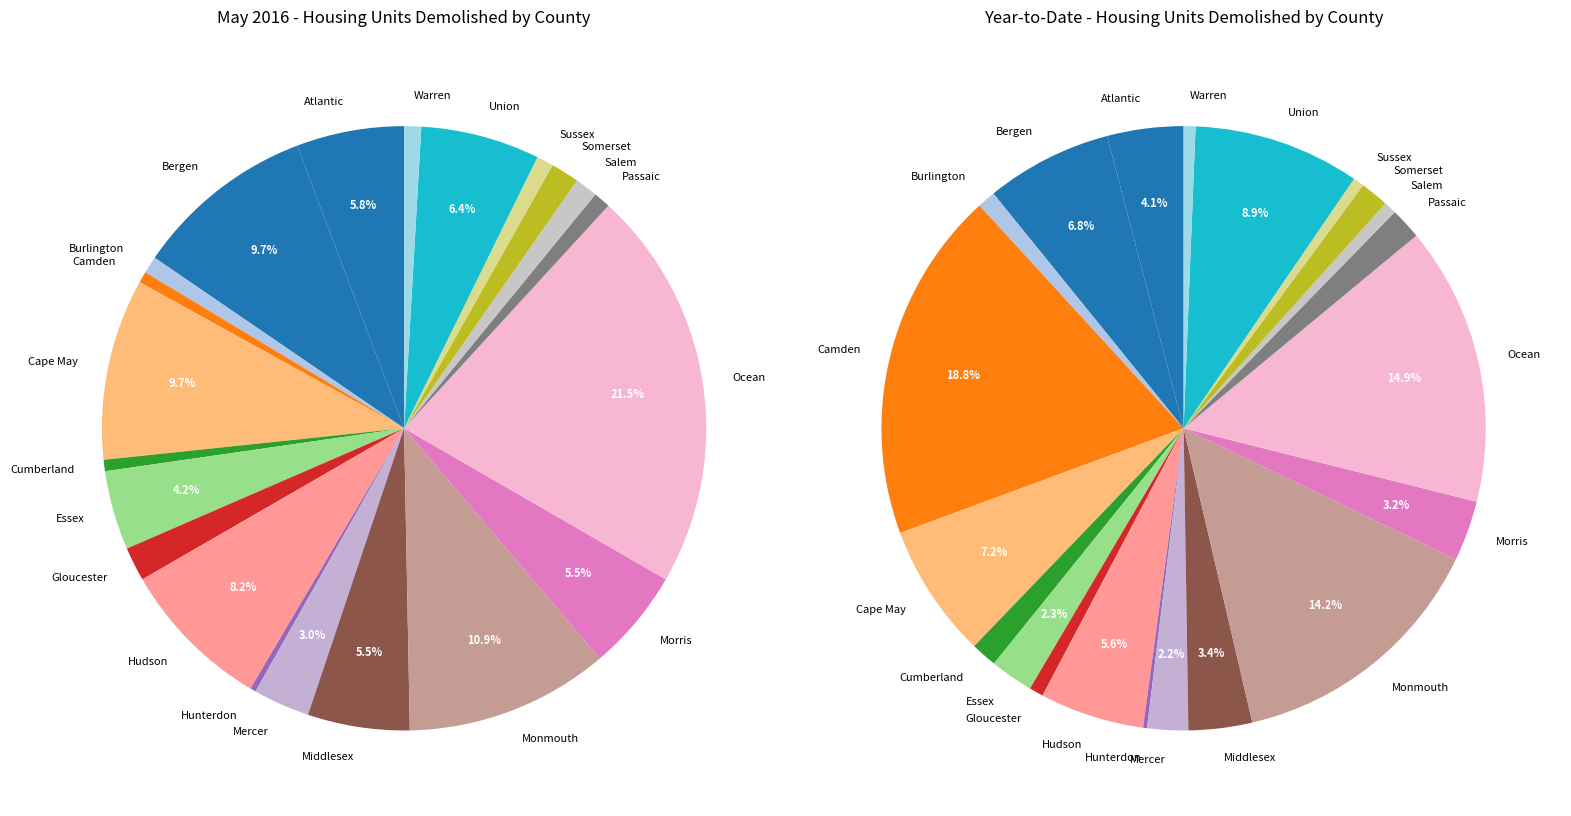

What is the largest slice in the pie chart?

Camden